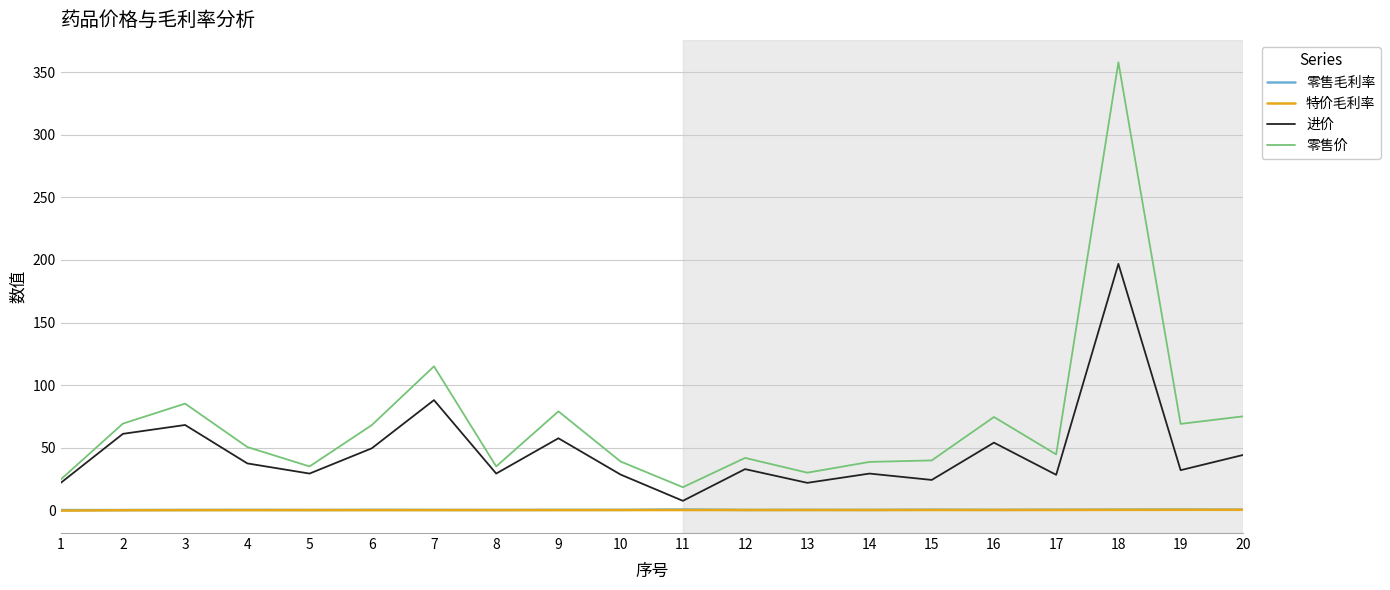

True or false: 零售价 and 零售毛利率 intersect in this chart.

False